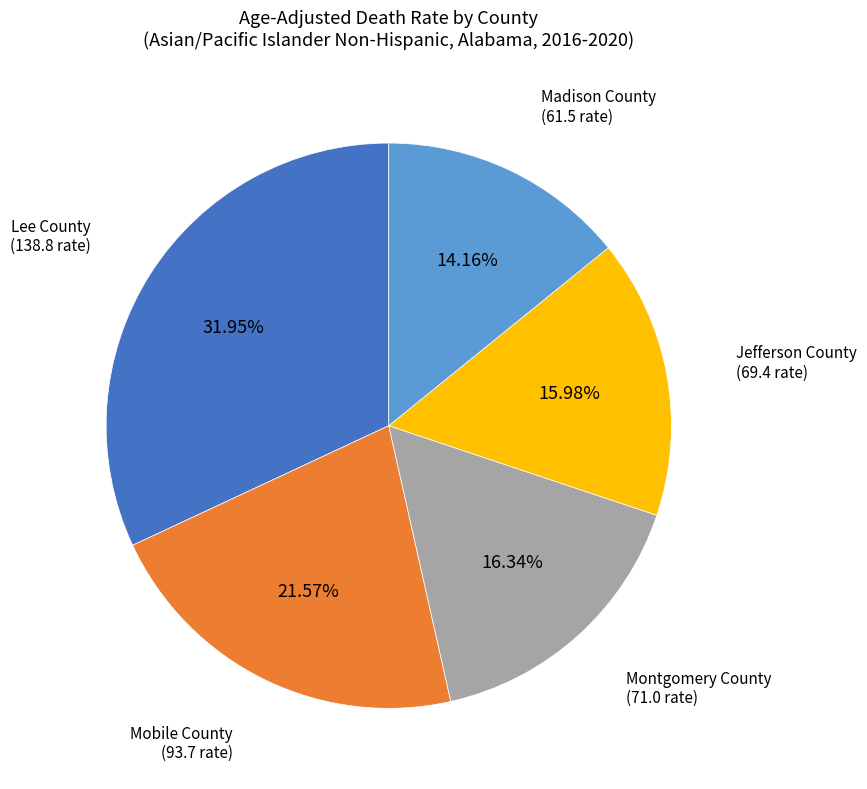

Is Mobile County the majority of the pie?

No